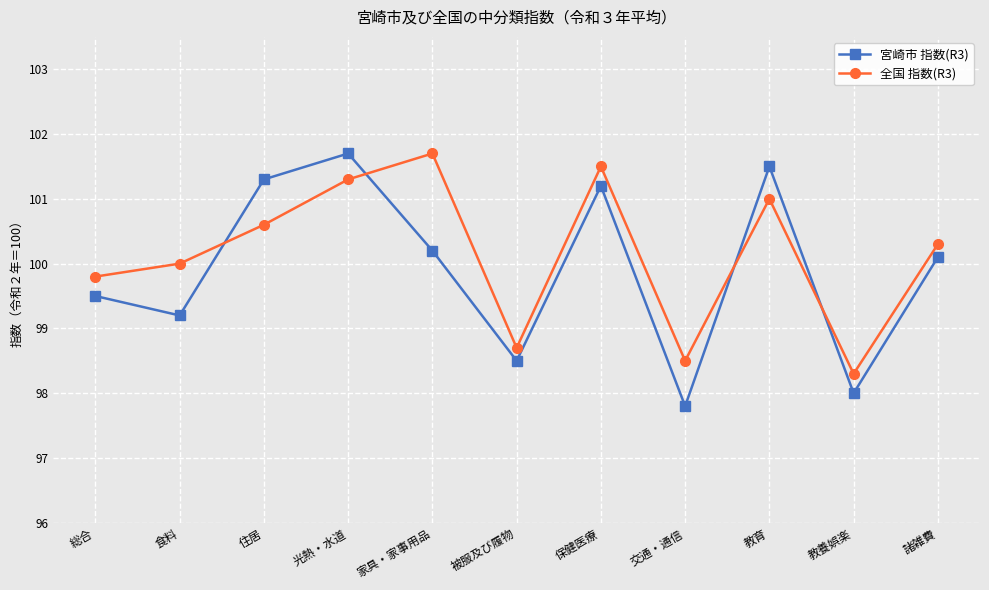

What position from the right is 教育?

3